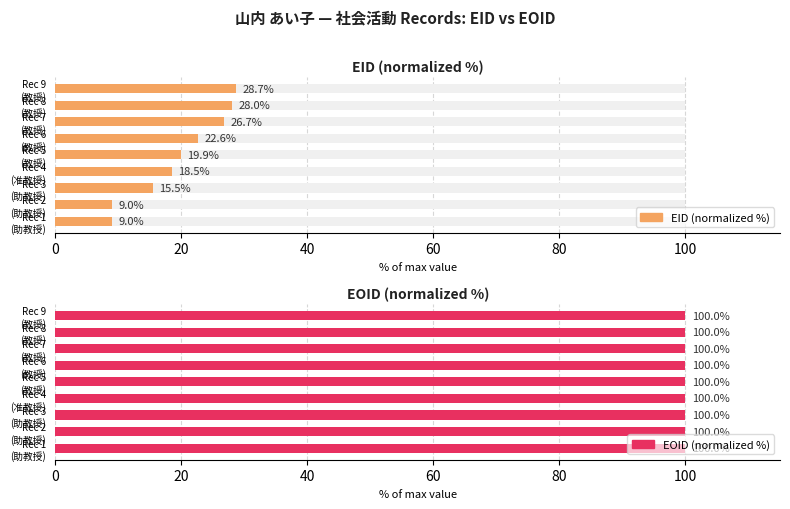

What is the smallest value displayed?

9.0